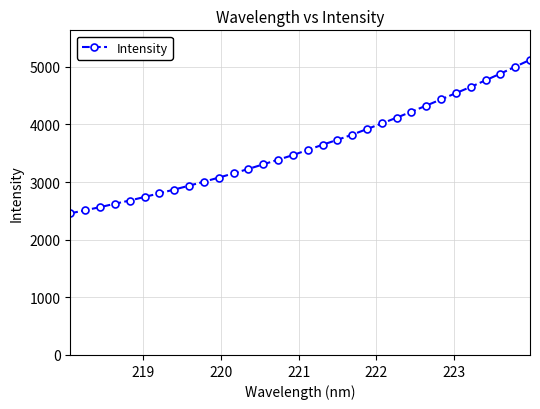

What is the value of the 10th point from the left?

3004.9